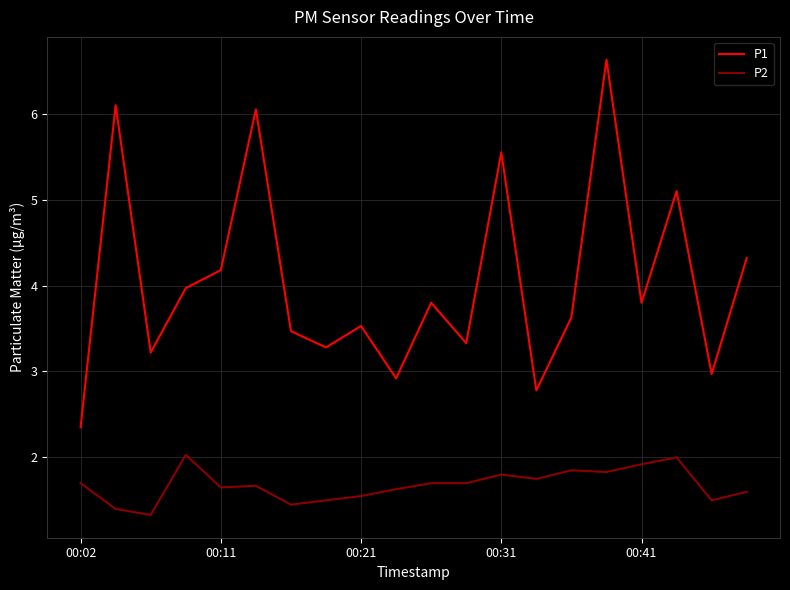

True or false: P2 and P1 intersect in this chart.

False